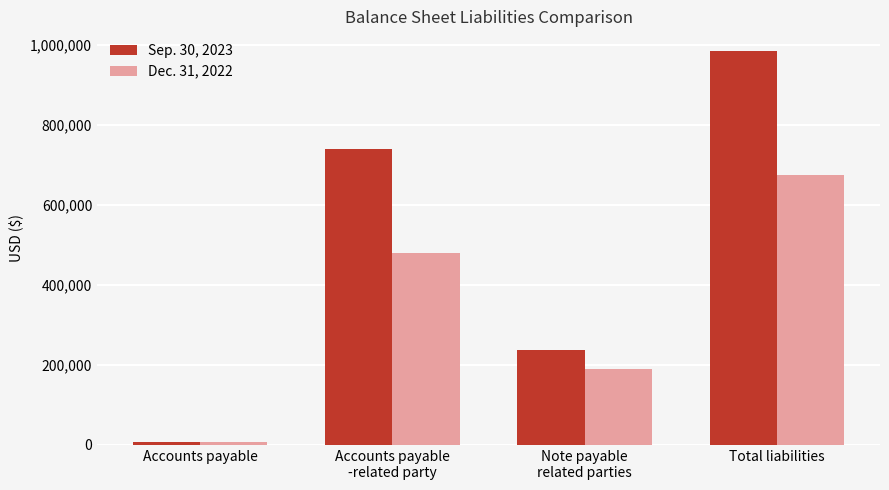

Reading left to right, what are all the values shown in this chart?

Sep. 30, 2023: Accounts payable=7318	Accounts payable
-related party=740527	Note payable
related parties=237200	Total liabilities=985045
Dec. 31, 2022: Accounts payable=7318	Accounts payable
-related party=479527	Note payable
related parties=188689	Total liabilities=675534